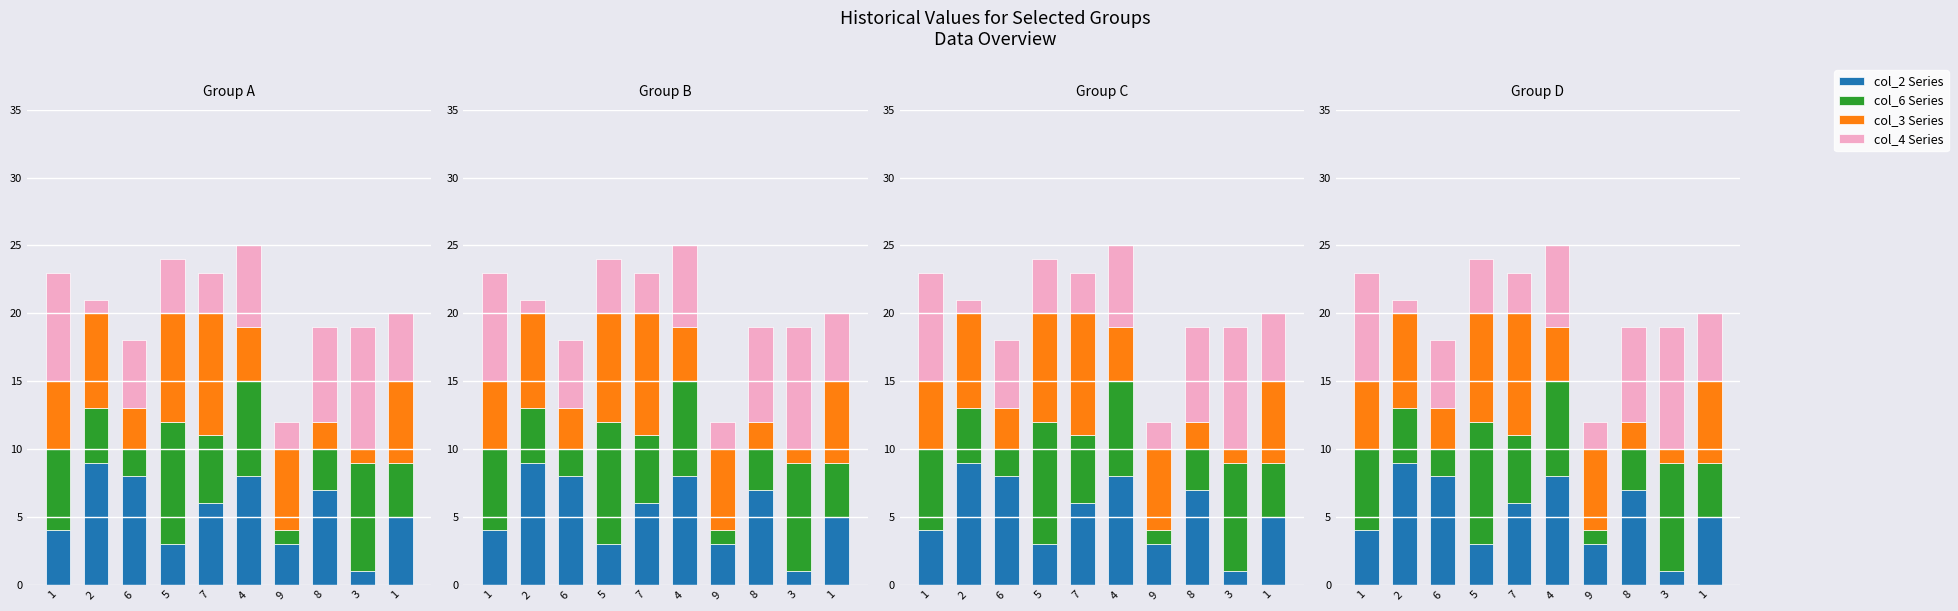

What is the difference between the highest and lowest values at 9?

5